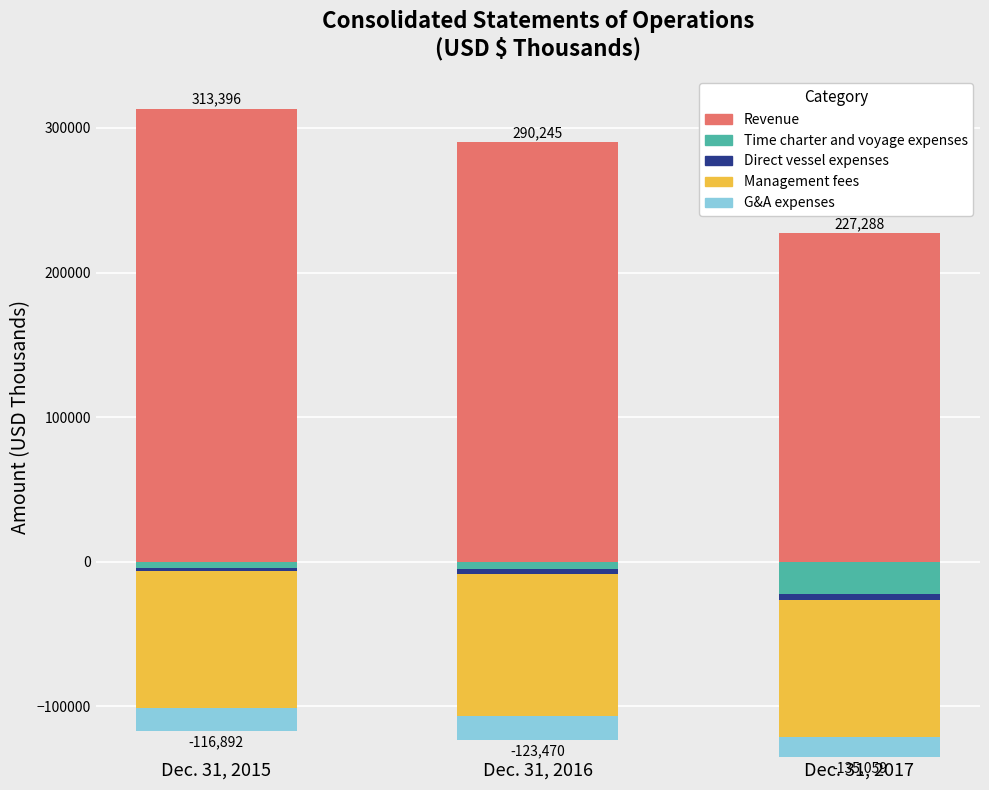

At how many categories does at least one series exceed 206661?

3